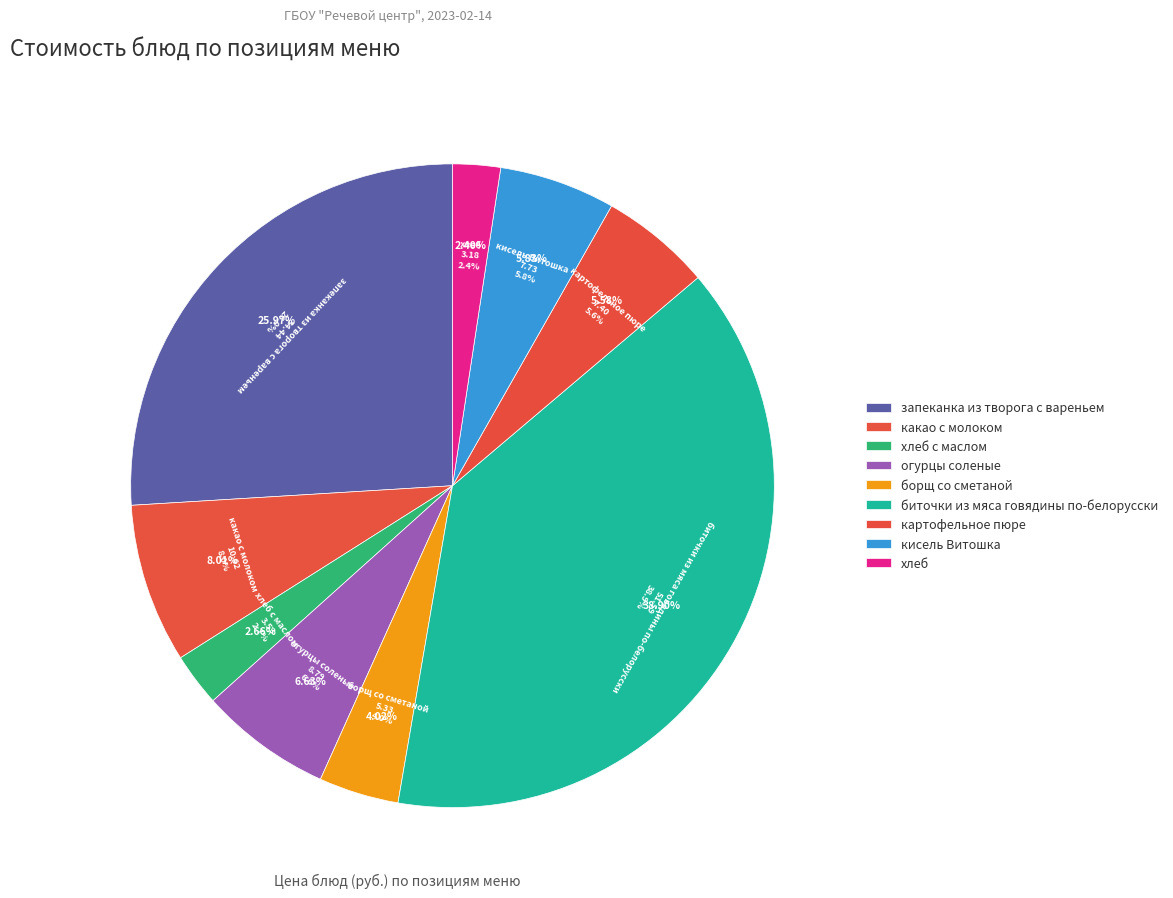

Does any single category account for the majority?

No